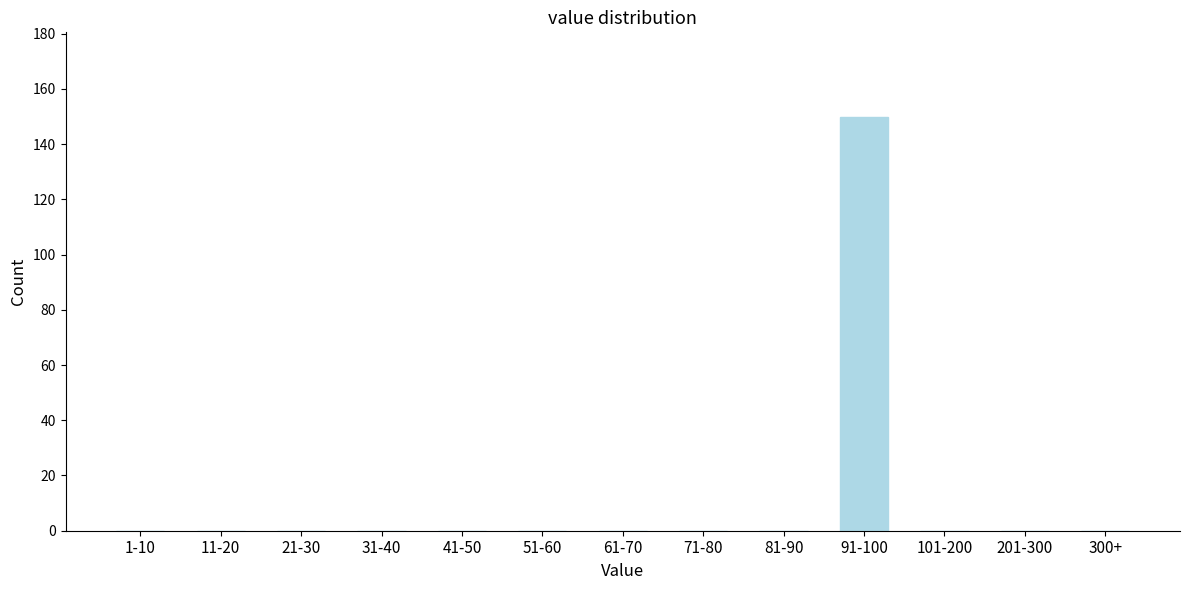

Reading right to left, transcribe all the data shown in this chart.

300+=0	201-300=0	101-200=0	91-100=150	81-90=0	71-80=0	61-70=0	51-60=0	41-50=0	31-40=0	21-30=0	11-20=0	1-10=0